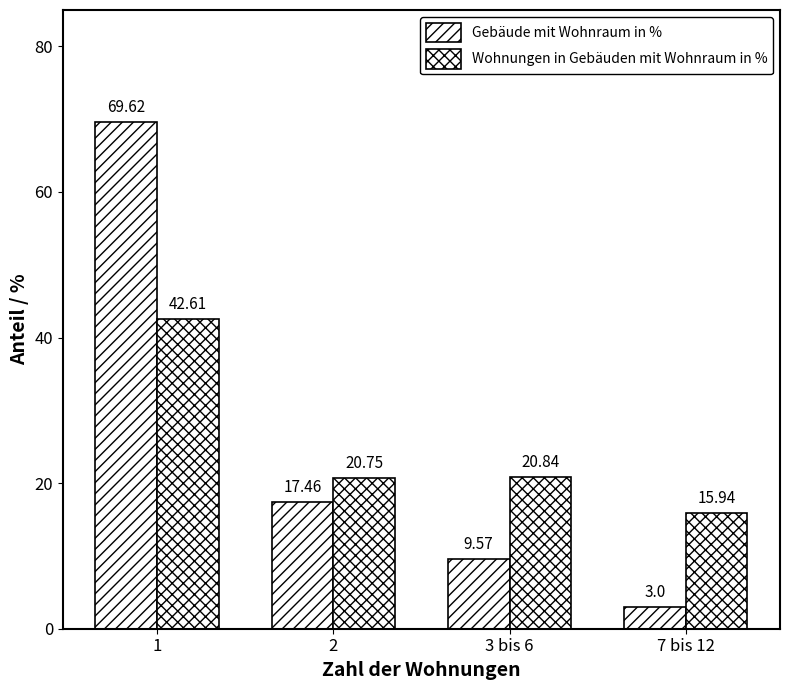

Which series has the largest total across all categories?

Wohnungen in Gebäuden mit Wohnraum in %